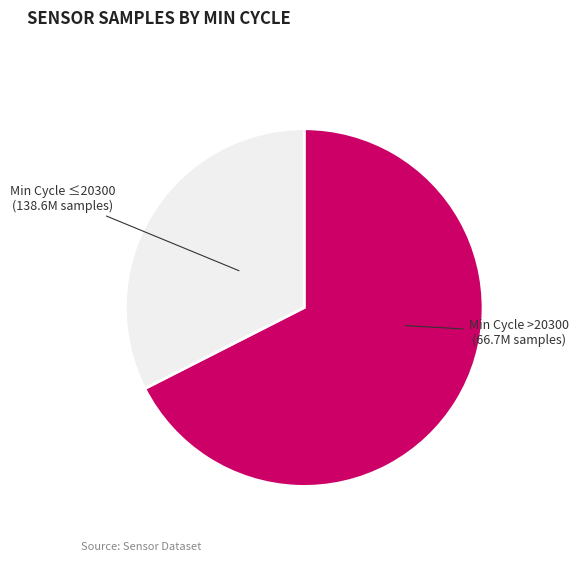

Does any single category account for the majority?

Yes